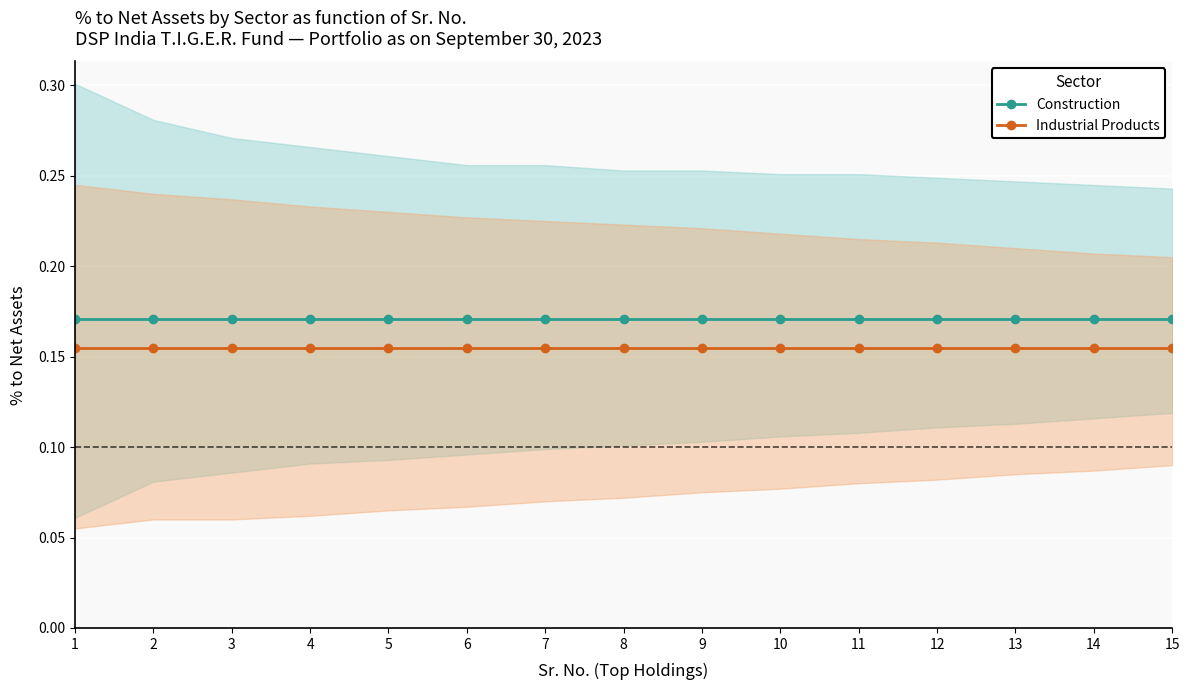

What is the minimum value shown in the chart?

0.2